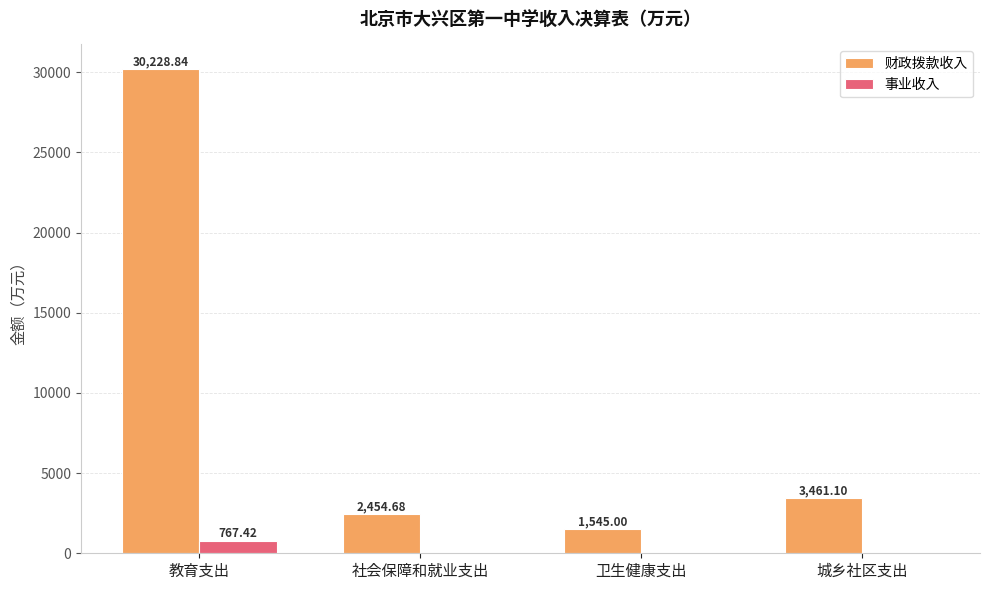

Which series has the widest spread of values?

财政拨款收入